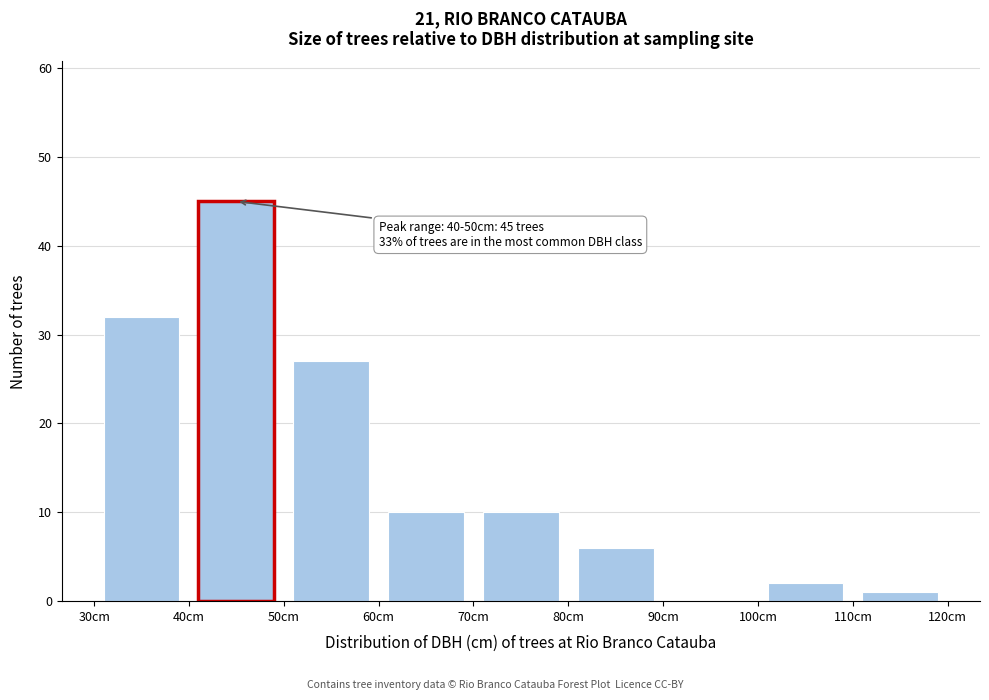

Over which range of the x-axis is the bar tallest?

40 to 50